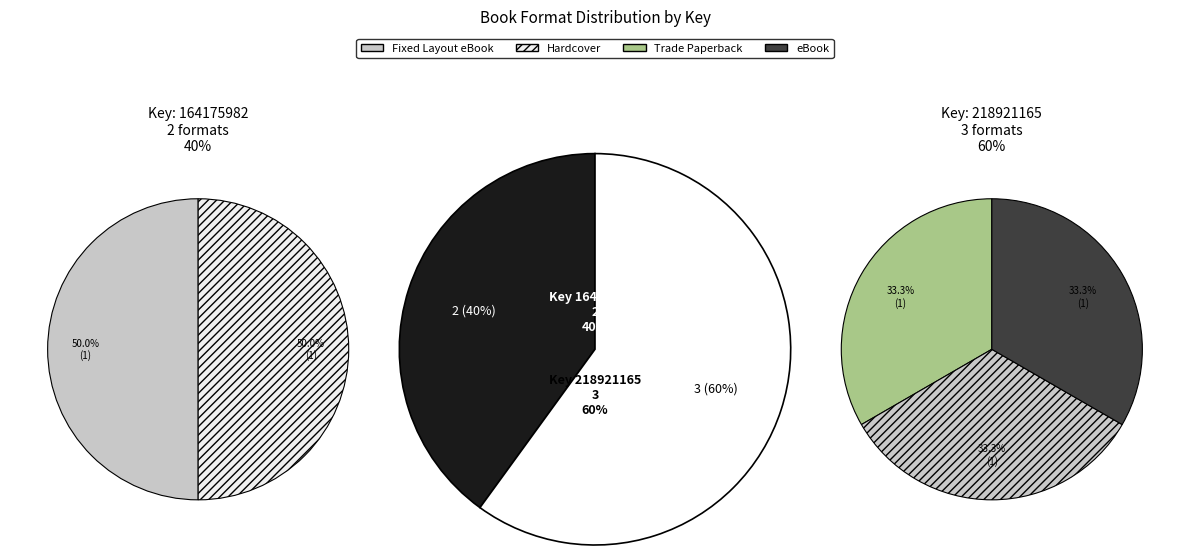

Which category has the biggest portion of the pie?

Trade Paperback